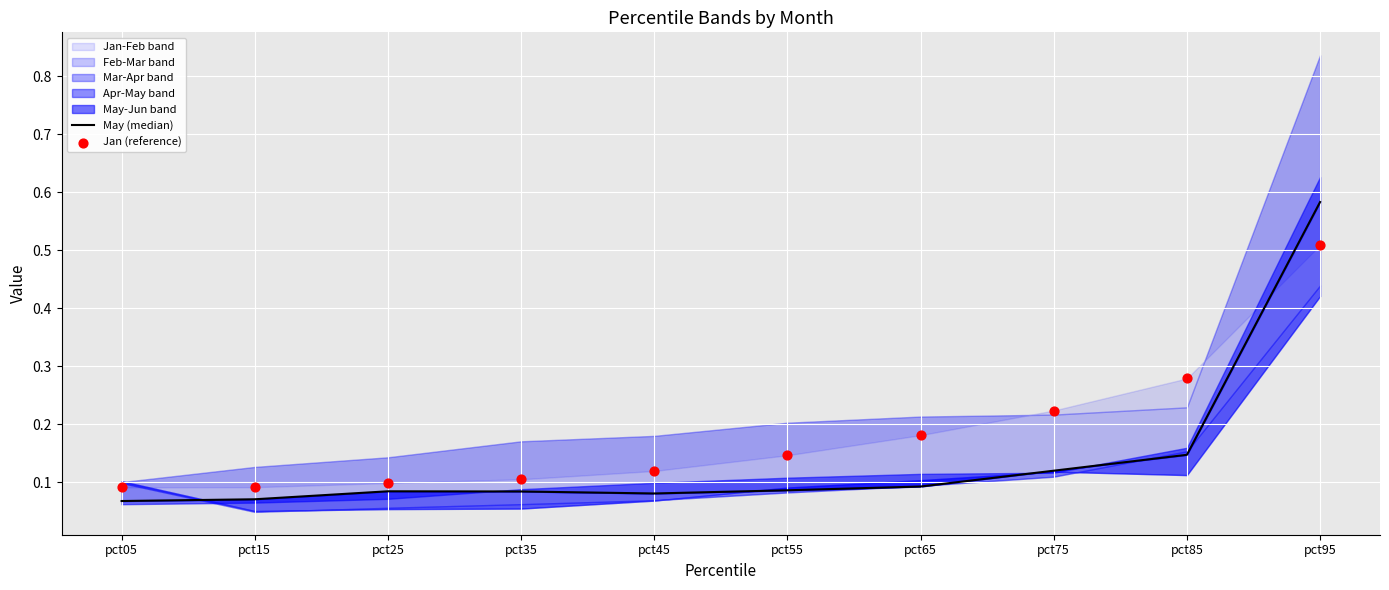

What is the total value across all series at pct85?

0.4